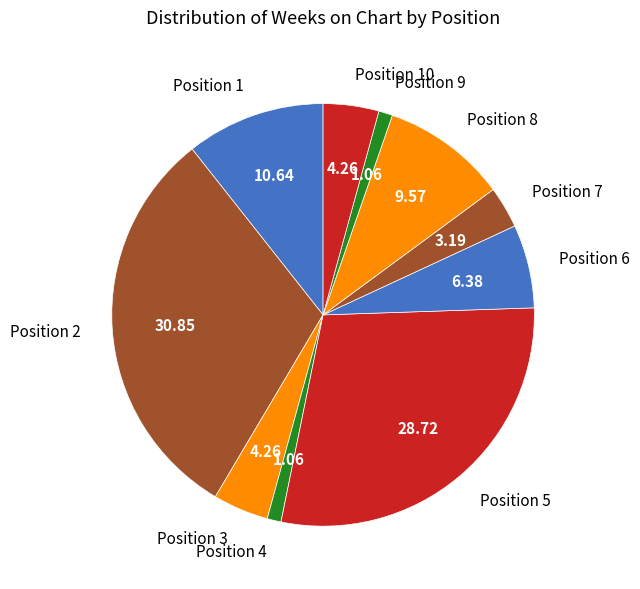

Which has a higher value, Position 6 or Position 5?

Position 5